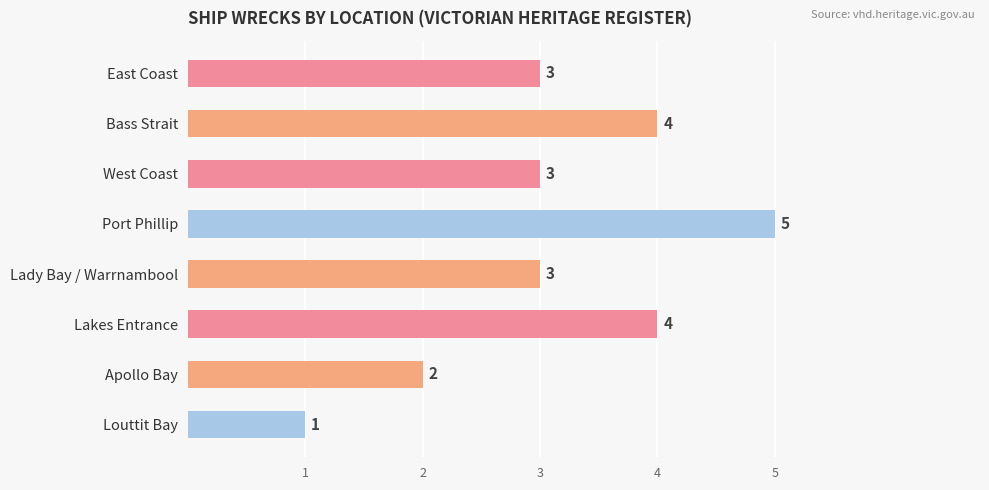

What is the sum of all values?

25